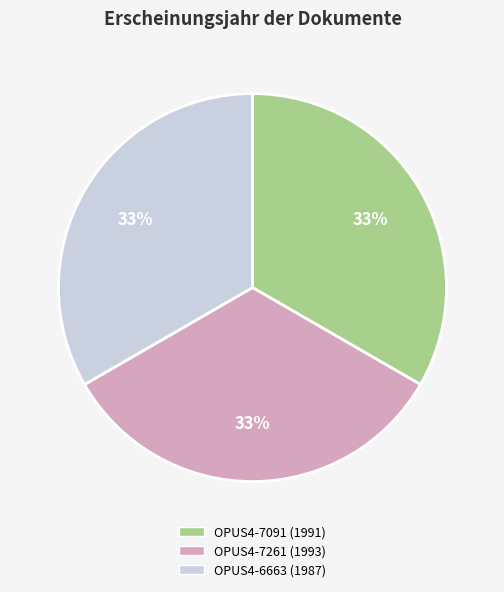

What is the ratio of the value at OPUS4-7261 (1993) to the value at OPUS4-7091 (1991)?

1.0